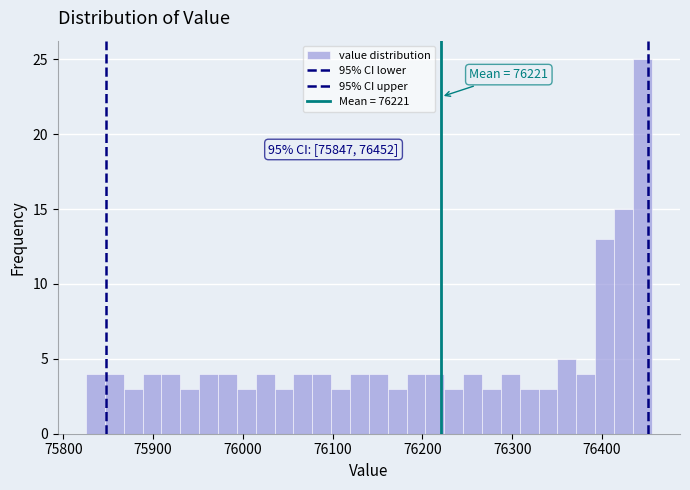

Read against the x-axis, roughly where is the centre of the tallest bar?

76440